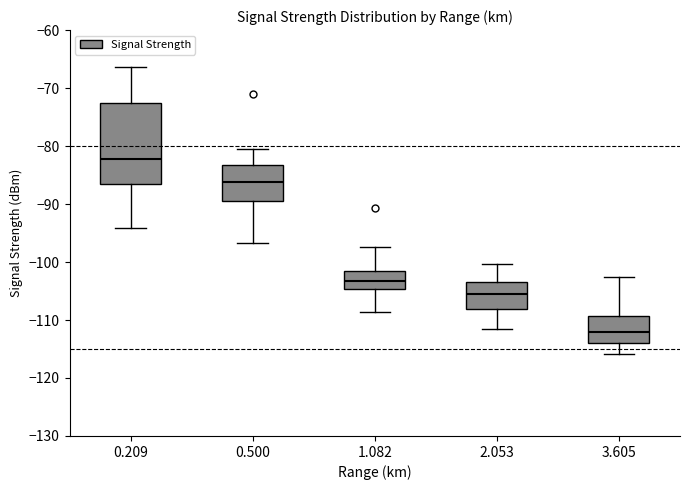

Where does the upper whisker of the box at x = 1.082 end on the y-axis? The values are not printed on the chart, so give them approximately, as read against the axis.

-97